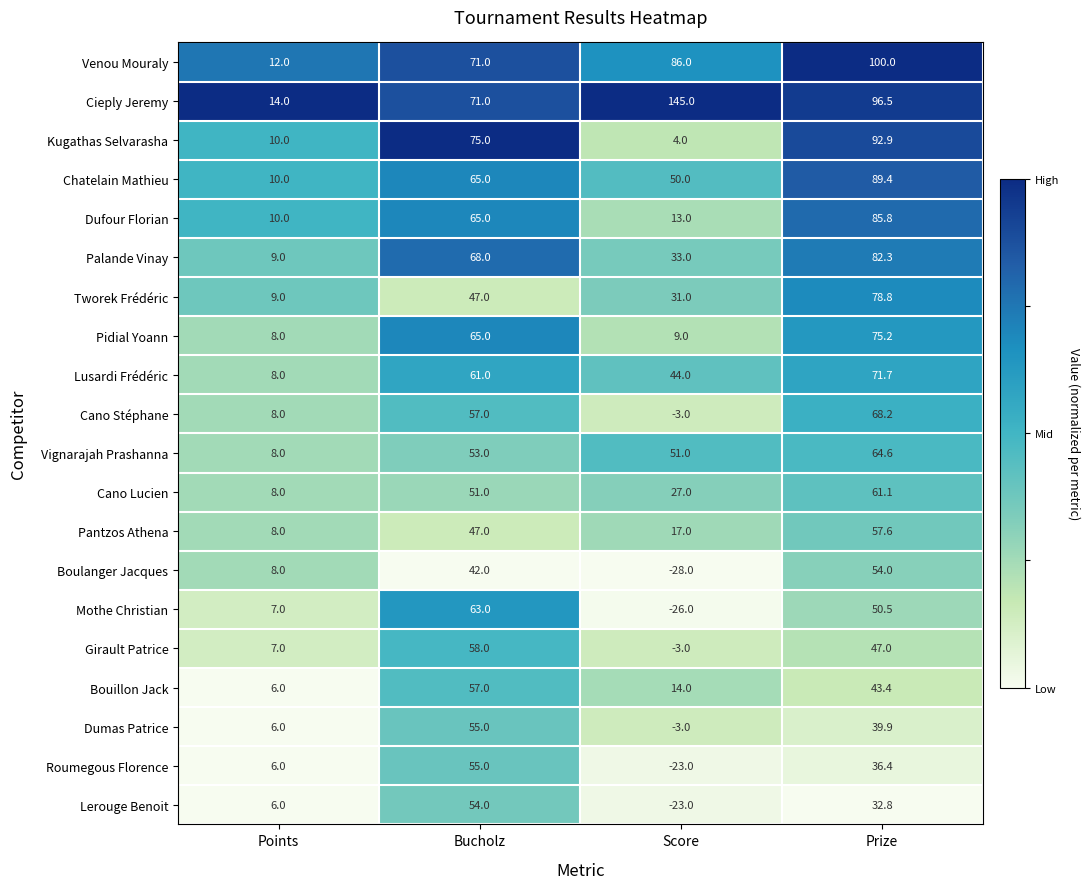

What is the difference between the highest and lowest values at Score?

173.0